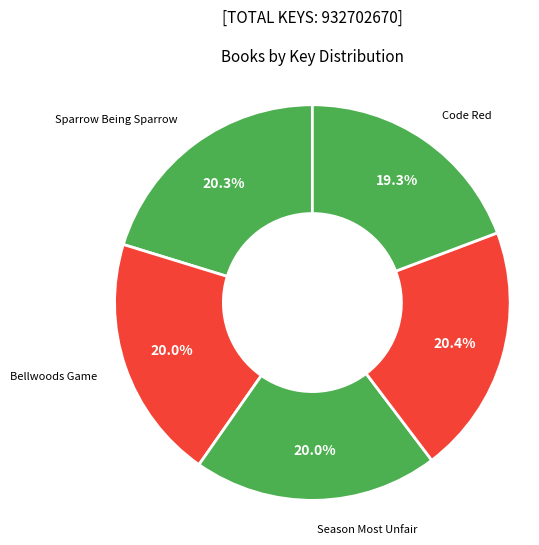

To the nearest percent, what is the difference between the Code Red and Sparrow Being Sparrow slice percentages?

1%